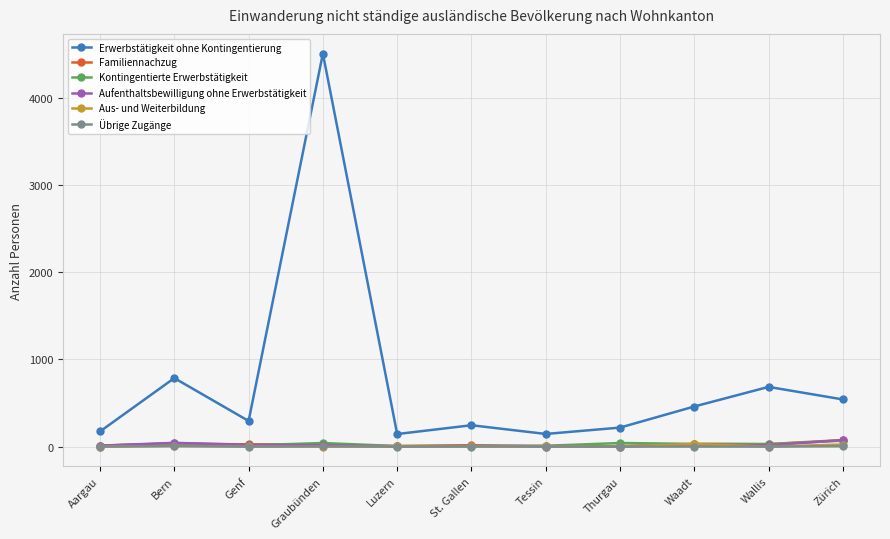

What is the difference between the second highest and minimum values in the Aus- und Weiterbildung series?

24